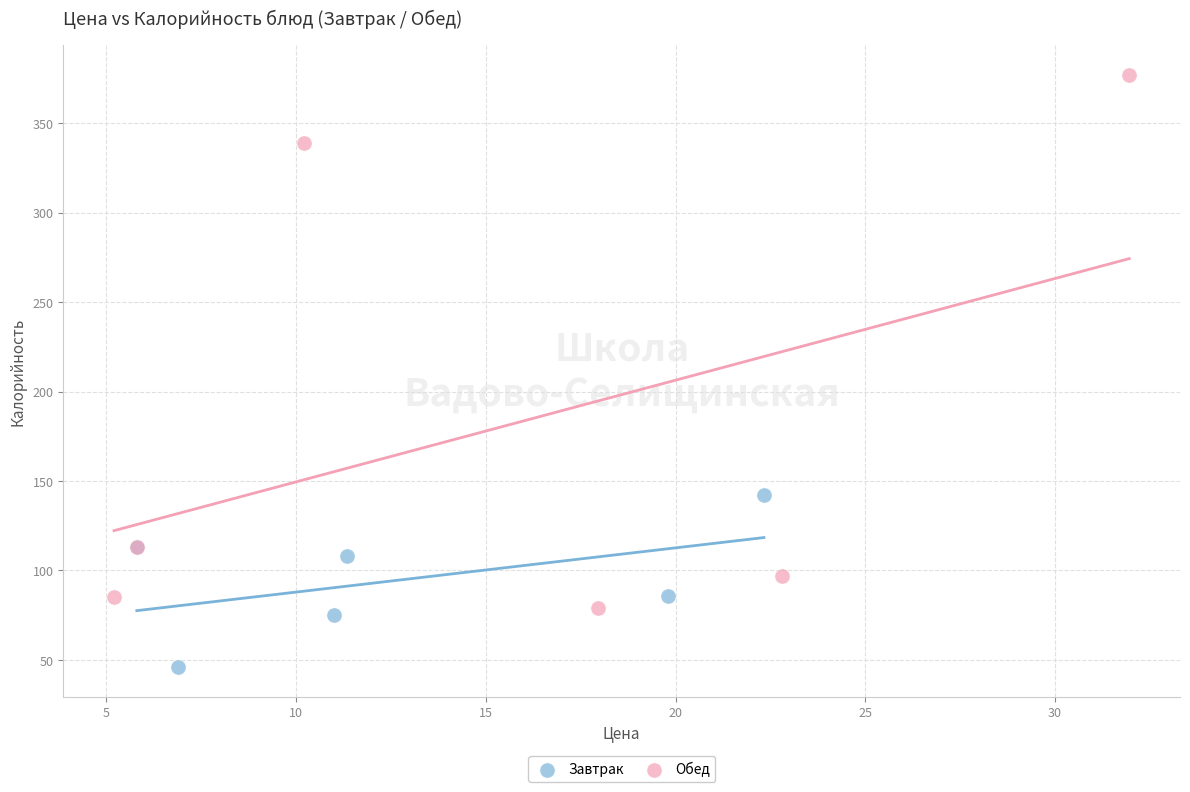

Which series contains the highest Y value?

Обед